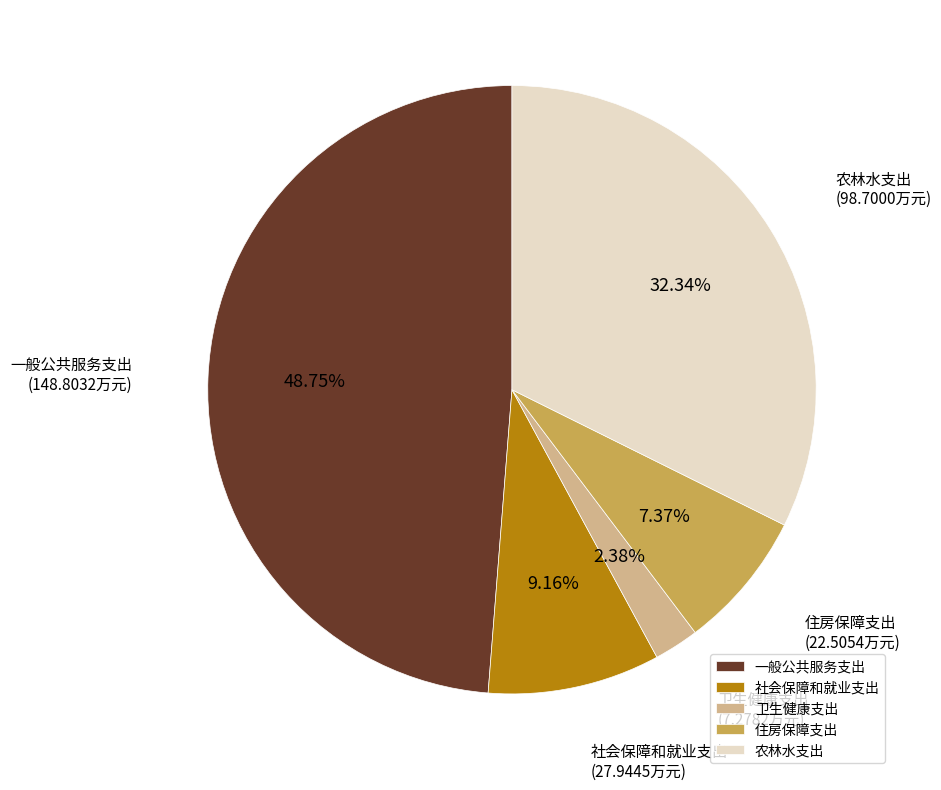

Is 住房保障支出 the majority of the pie?

No